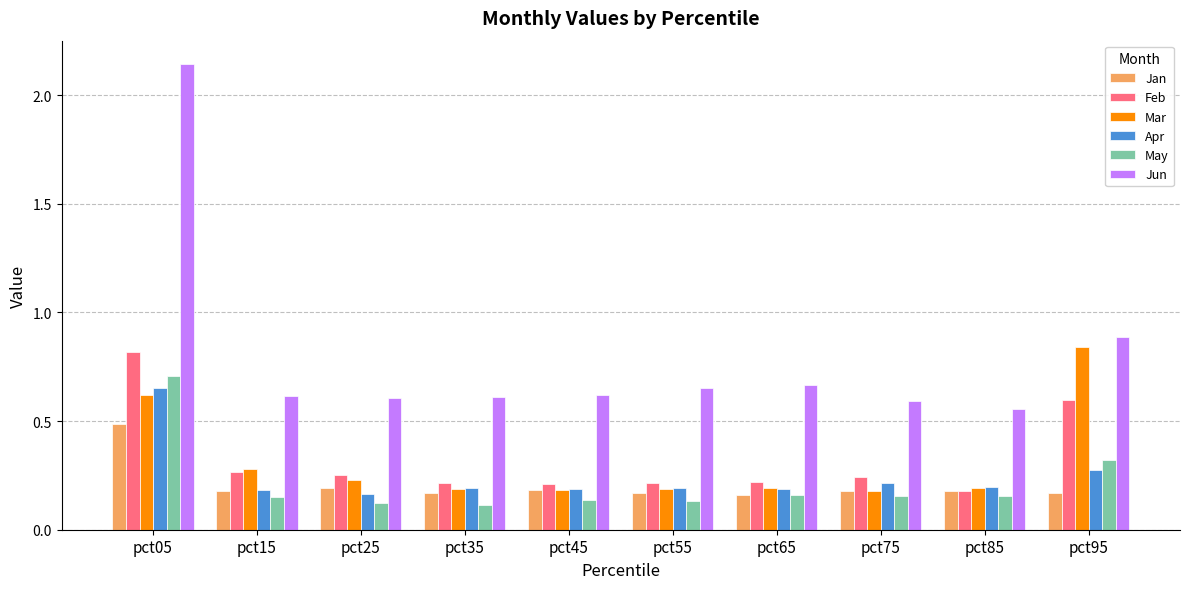

What is the sum of the Jun values at pct85 and pct45?

1.2